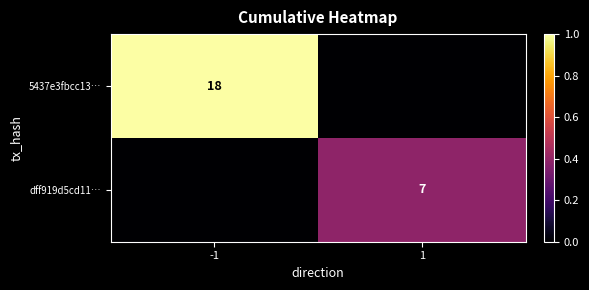

True or false: 5437e3fbcc13… has a value of 18 at -1.

True